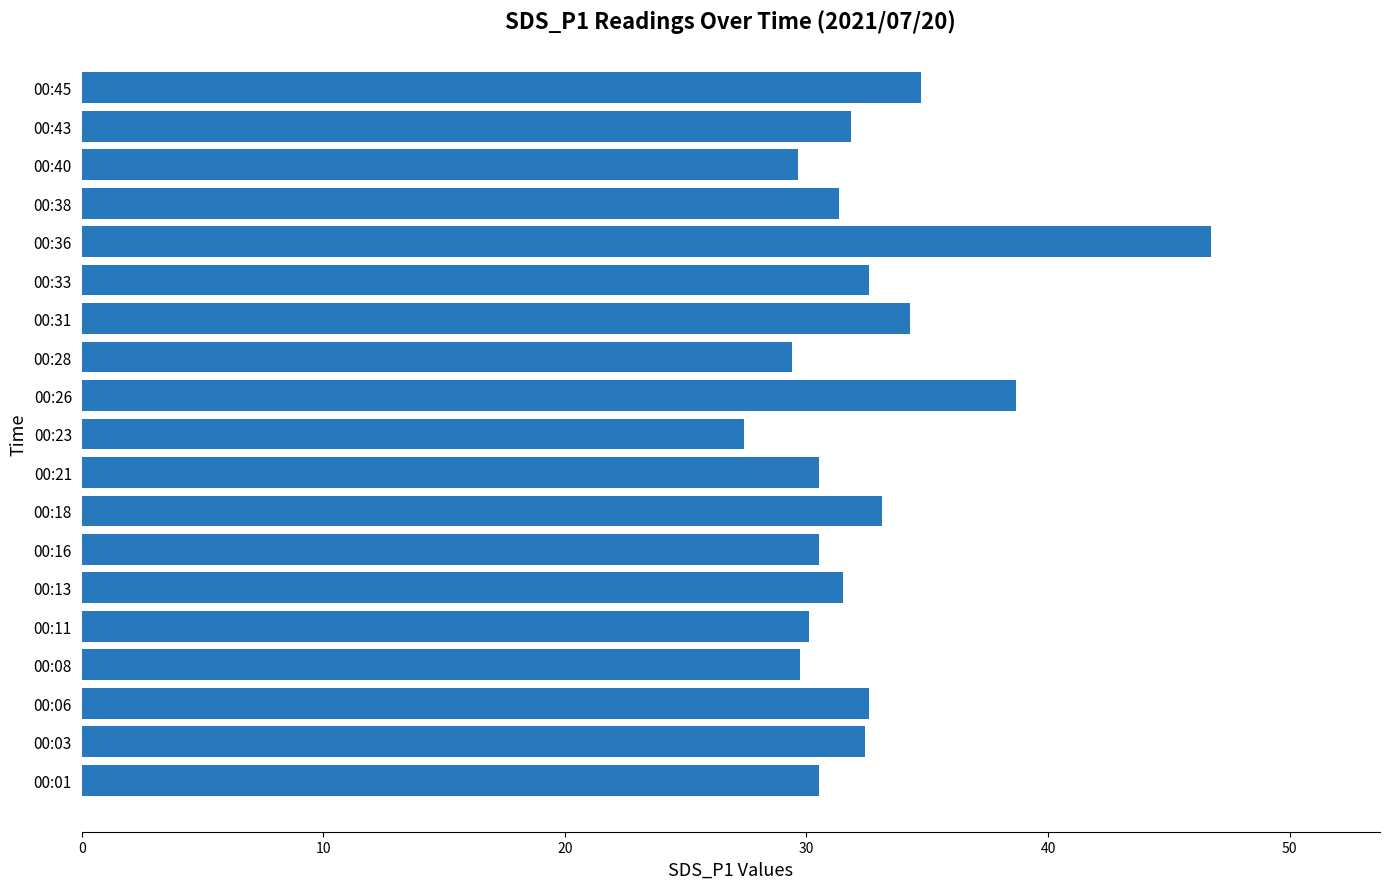

What is the change in value from 00:38 to 00:45?

+3.4